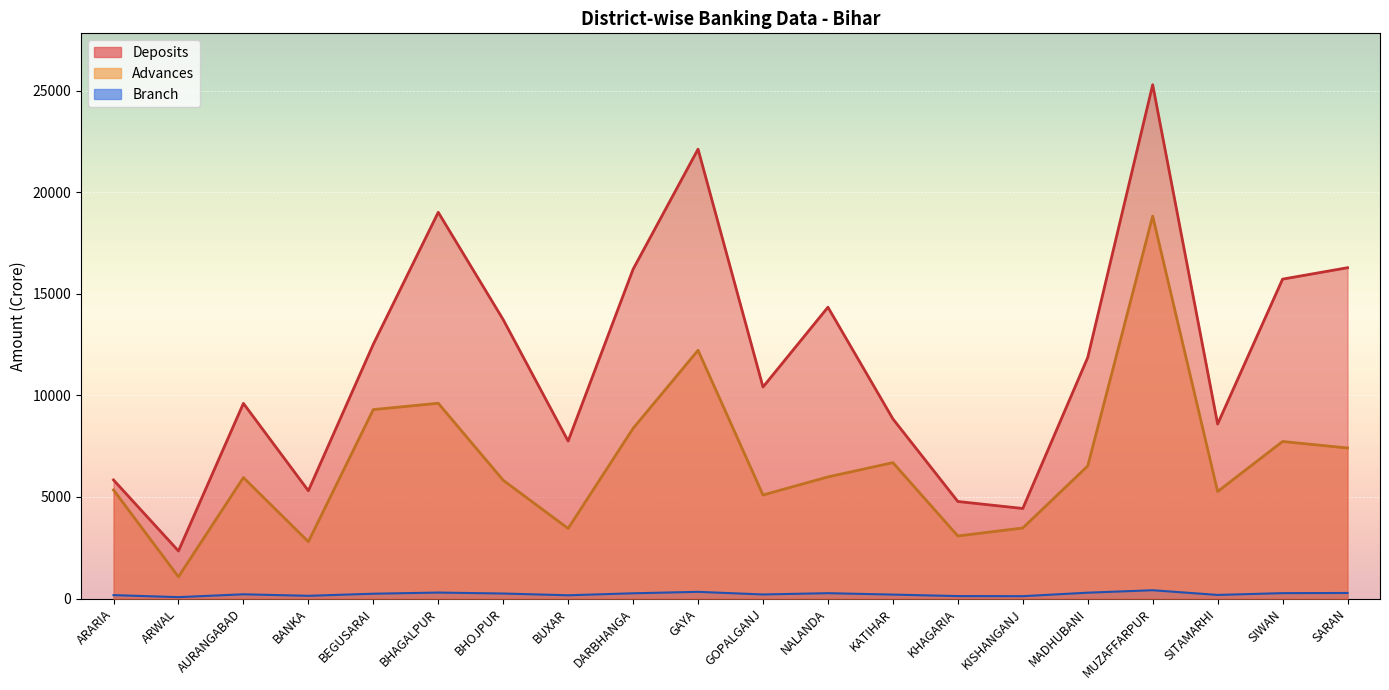

At which label does Branch reach its peak?

MUZAFFARPUR